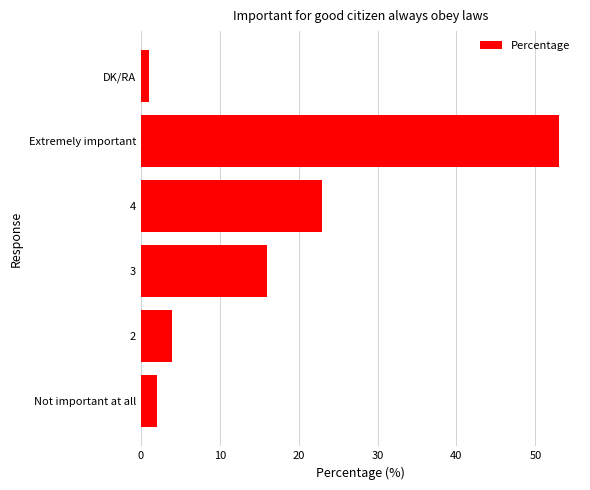

Which label corresponds to the smallest value in the chart?

DK/RA